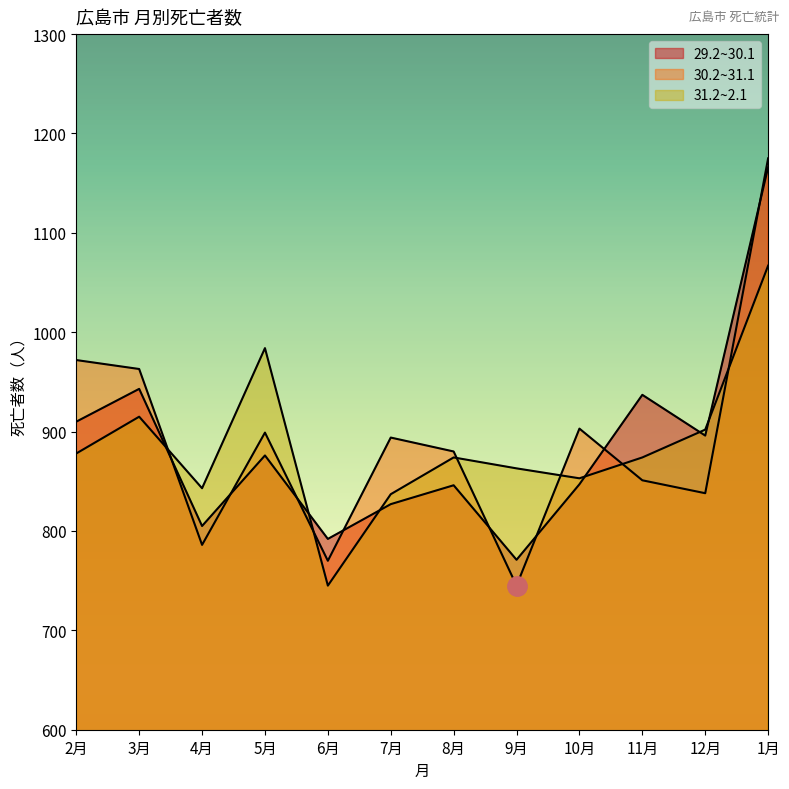

True or false: 30.2~31.1 has a value of 1175 at 1月.

True